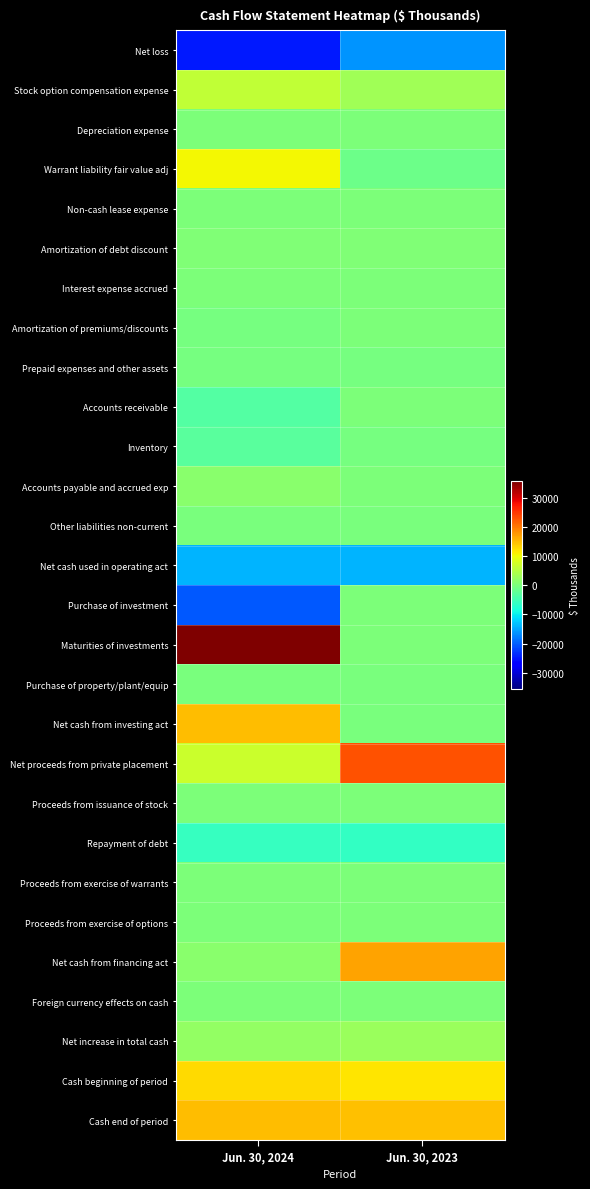

At how many categories does at least one series exceed 3909?

2